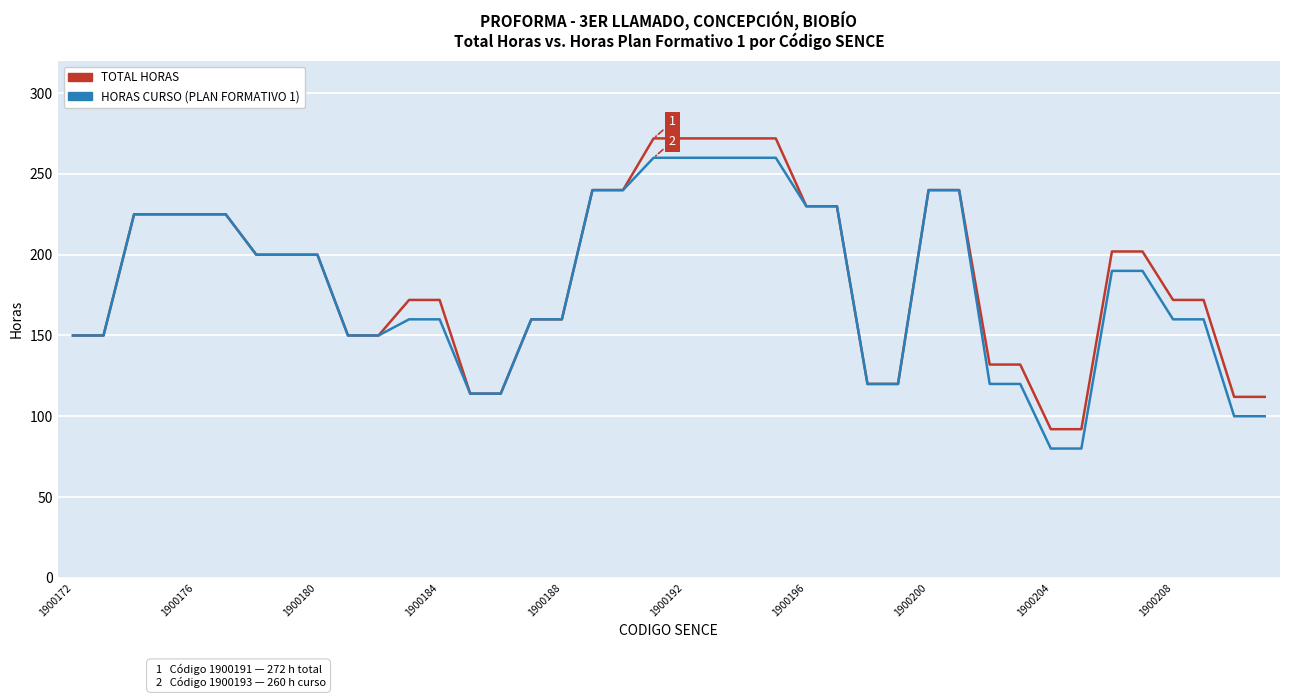

Rank the series by their average value, from highest to lowest.

TOTAL HORAS, HORAS CURSO (PLAN FORMATIVO 1)